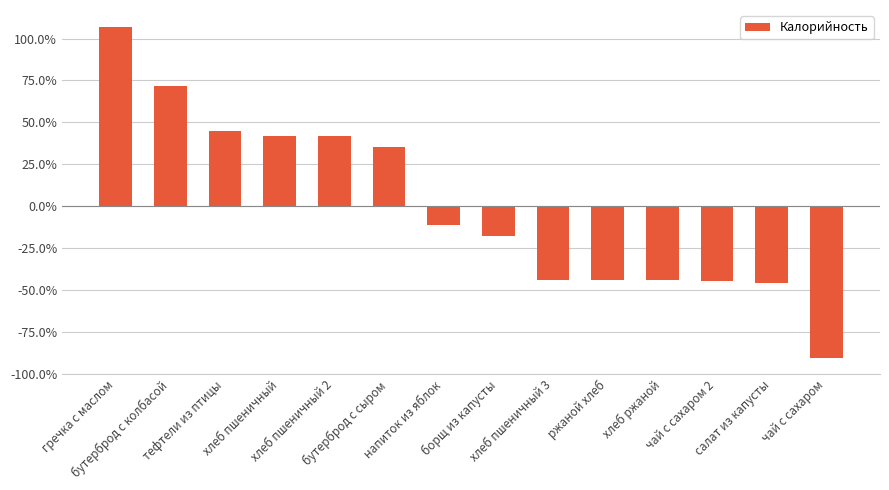

Are the bars horizontal?

No